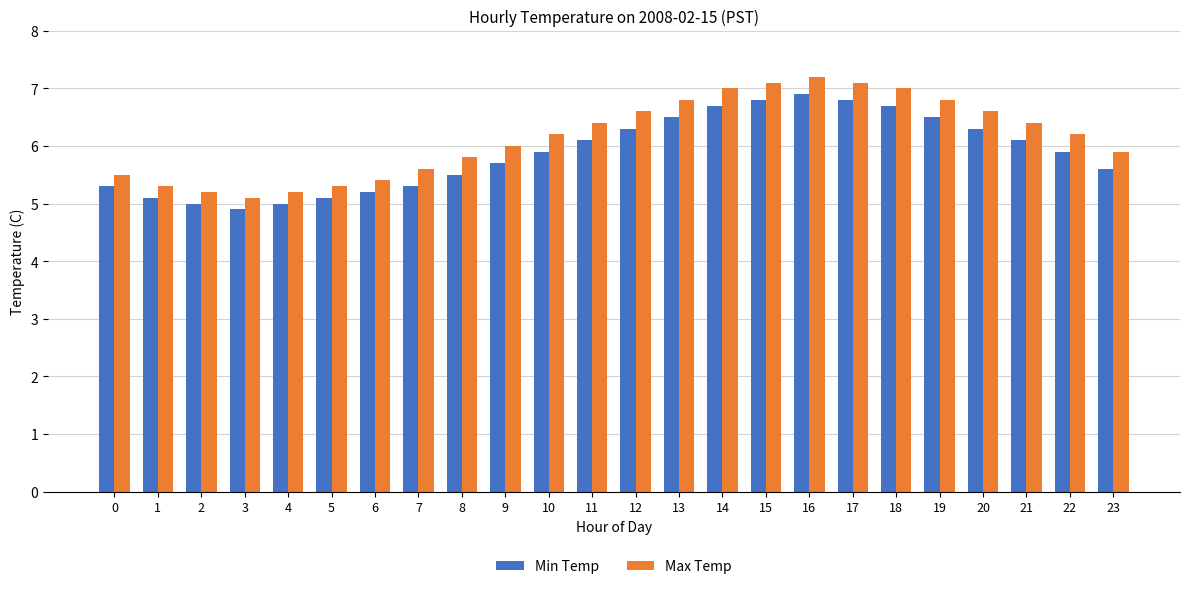

Is it true that Min Temp equals 5.1 at 5?

True